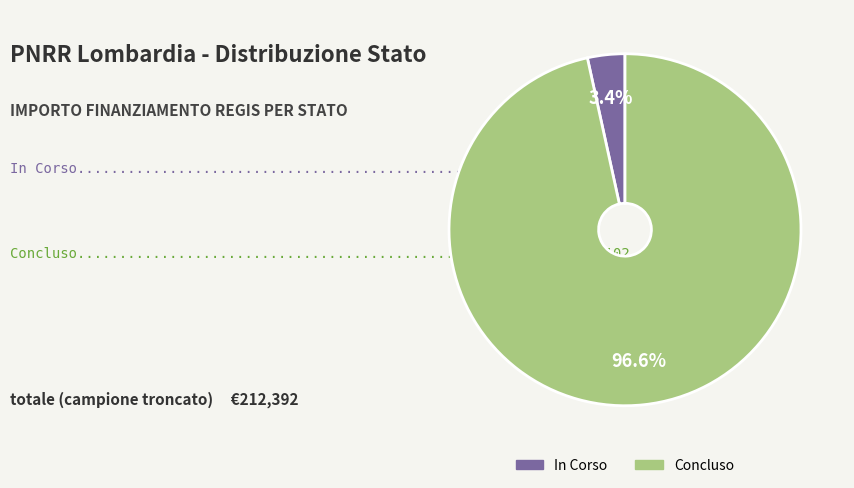

Do Concluso and In Corso together represent more than half of the pie?

Yes